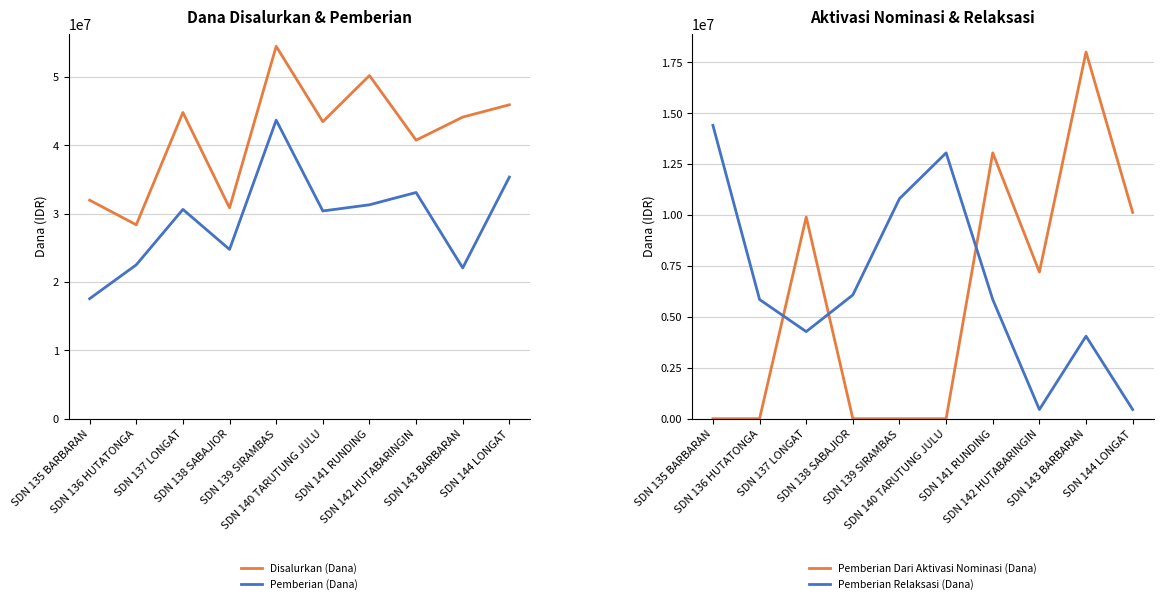

In Pemberian Dari Aktivasi Nominasi (Dana), how many points are higher than both neighbors (excluding endpoints)?

3